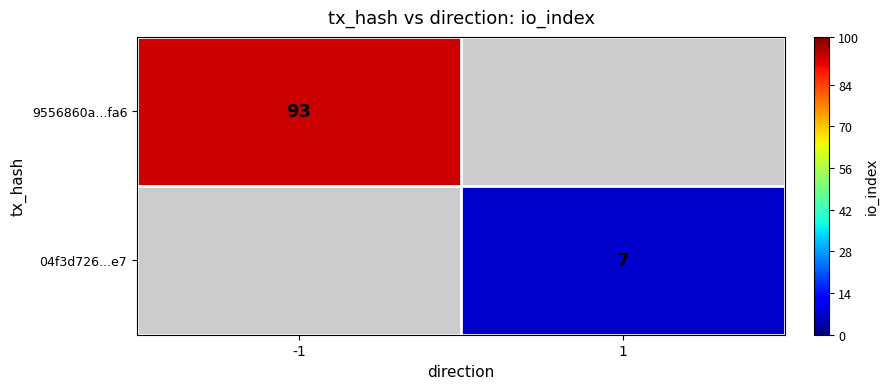

True or false: 04f3d726...e7 has a value of 7 at 1.

True